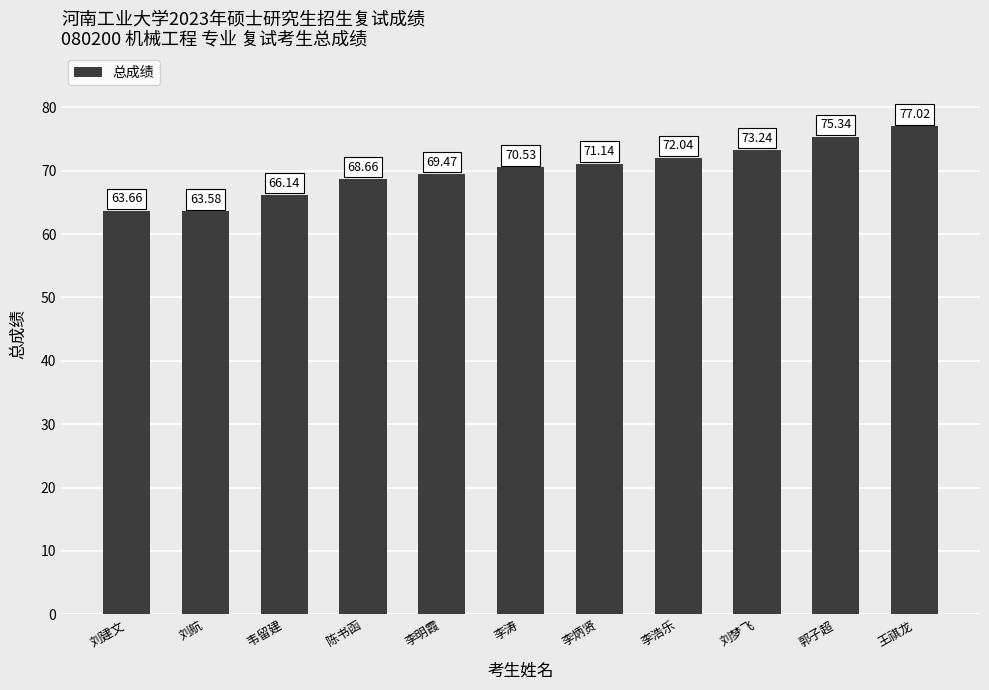

What is the difference between the values at 郭子超 and 李涛?

4.8